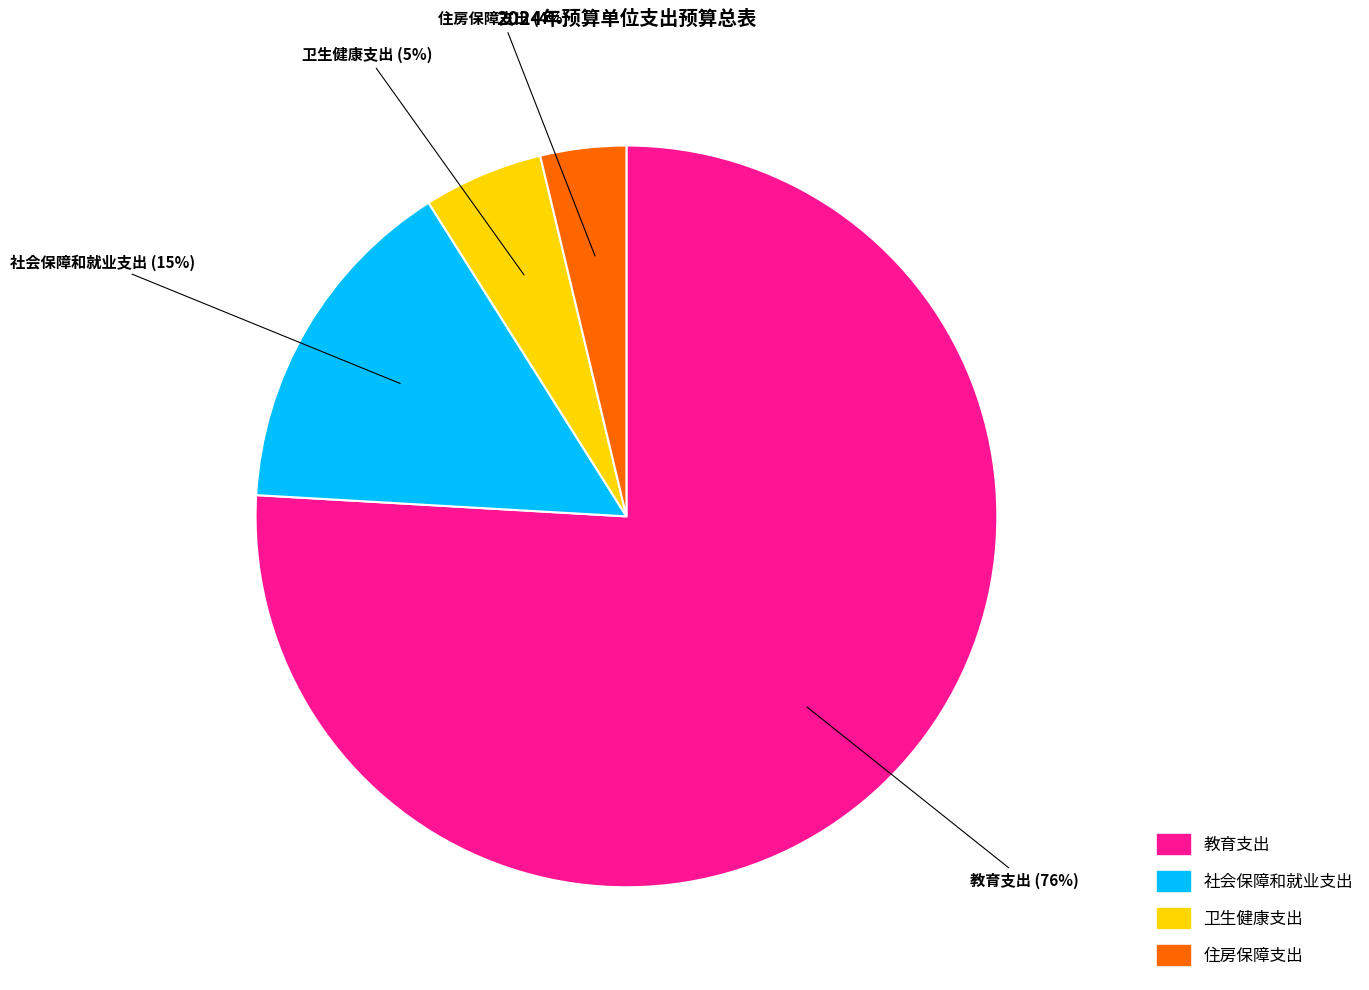

How many segments does this pie chart have?

4